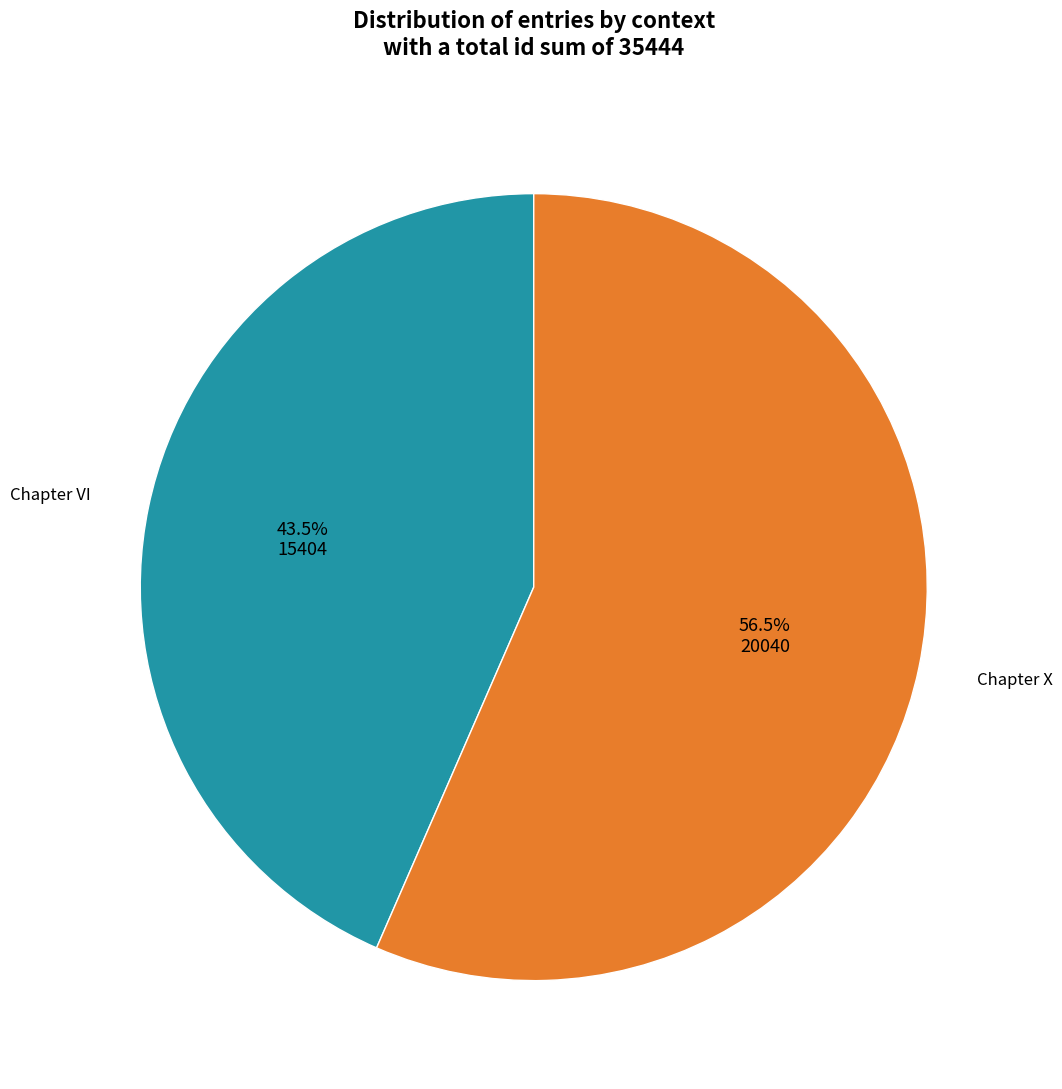

What is the largest slice in the pie chart?

Chapter X